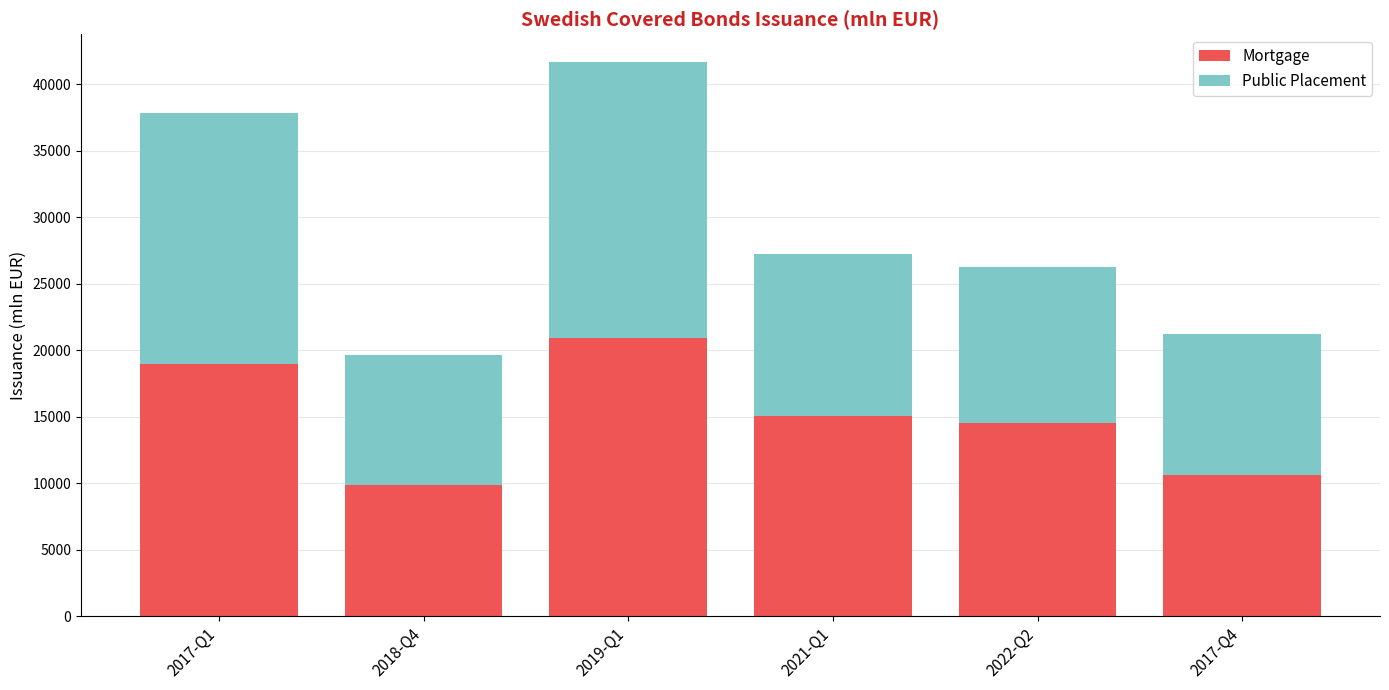

The value of Mortgage at 2021-Q1 is 15104.8. True or false?

True